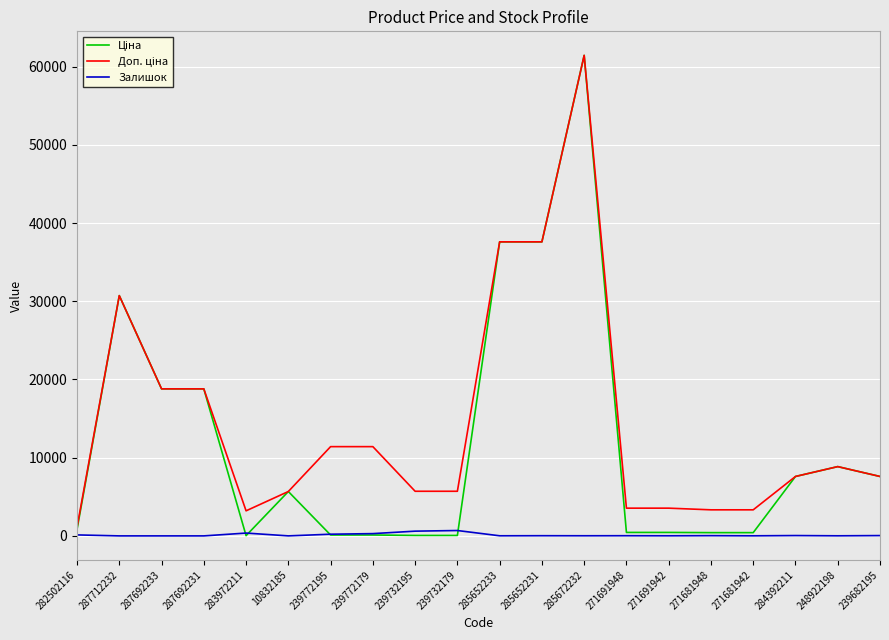

At which category is the sum across all series the highest?

285672232